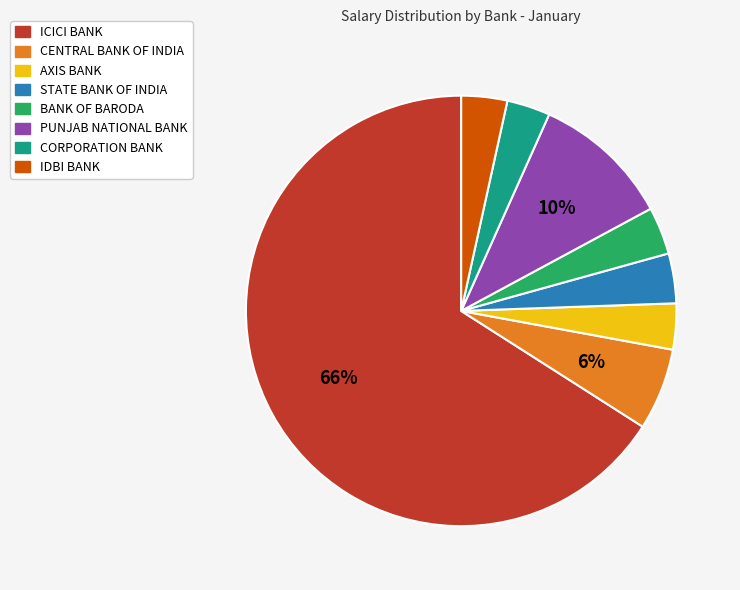

Is the sum of PUNJAB NATIONAL BANK and IDBI BANK greater than half?

No